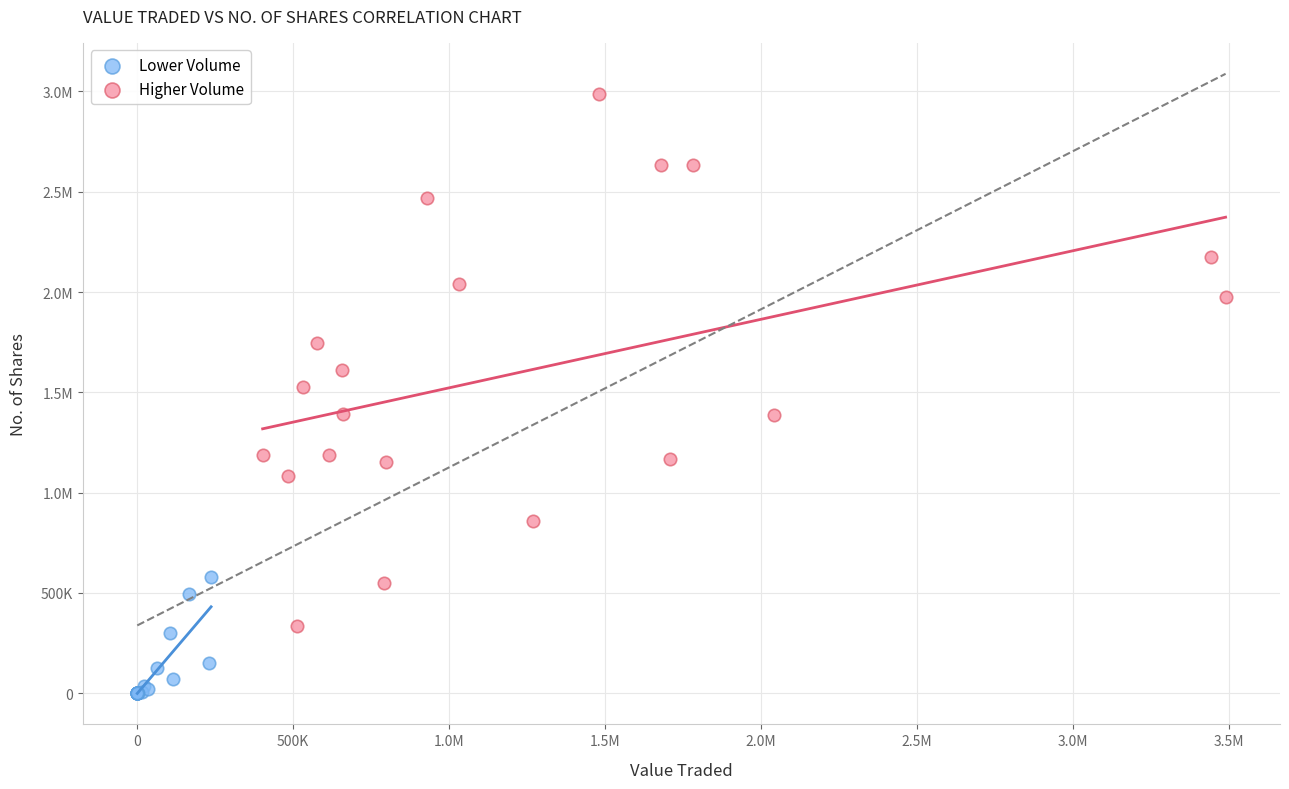

What are all the series names shown in the legend?

Lower Volume, Higher Volume